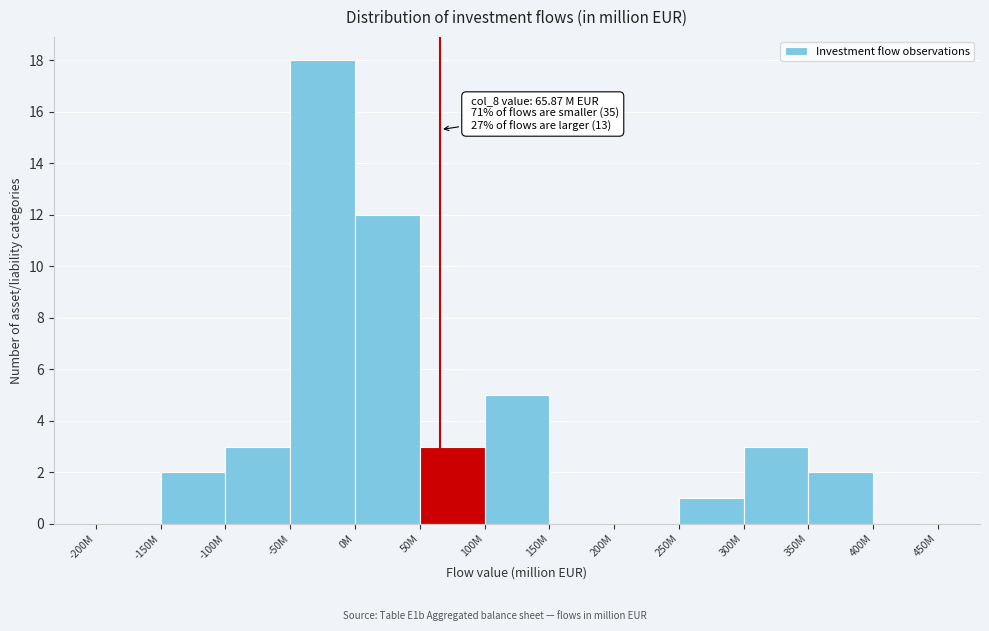

Reading right to left, extract all data points from this chart.

400M=0	350M=2	300M=3	250M=1	200M=0	150M=0	100M=5	50M=3	0M=12	-50M=18	-100M=3	-150M=2	-200M=0